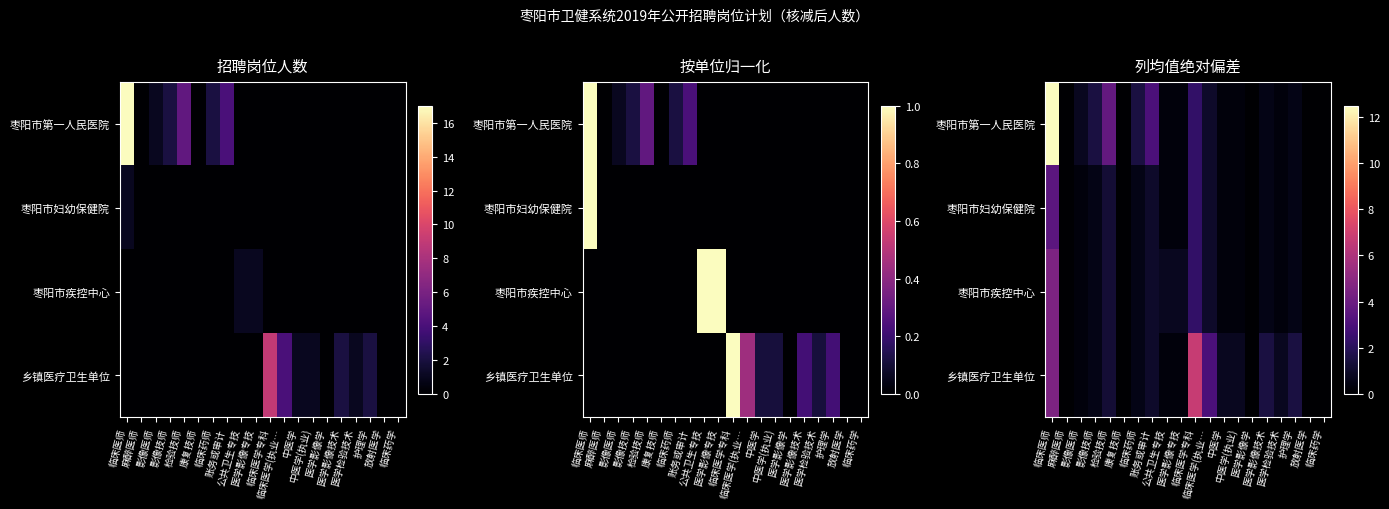

Which series has the widest spread of values?

枣阳市第一人民医院